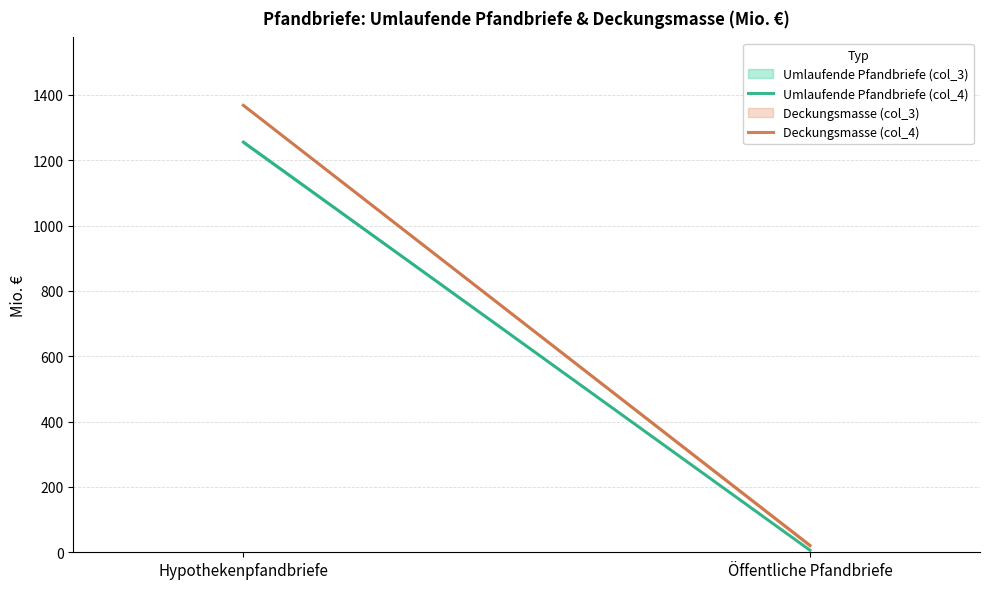

Read the Deckungsmasse (col_4) value at Hypothekenpfandbriefe.

1368.2